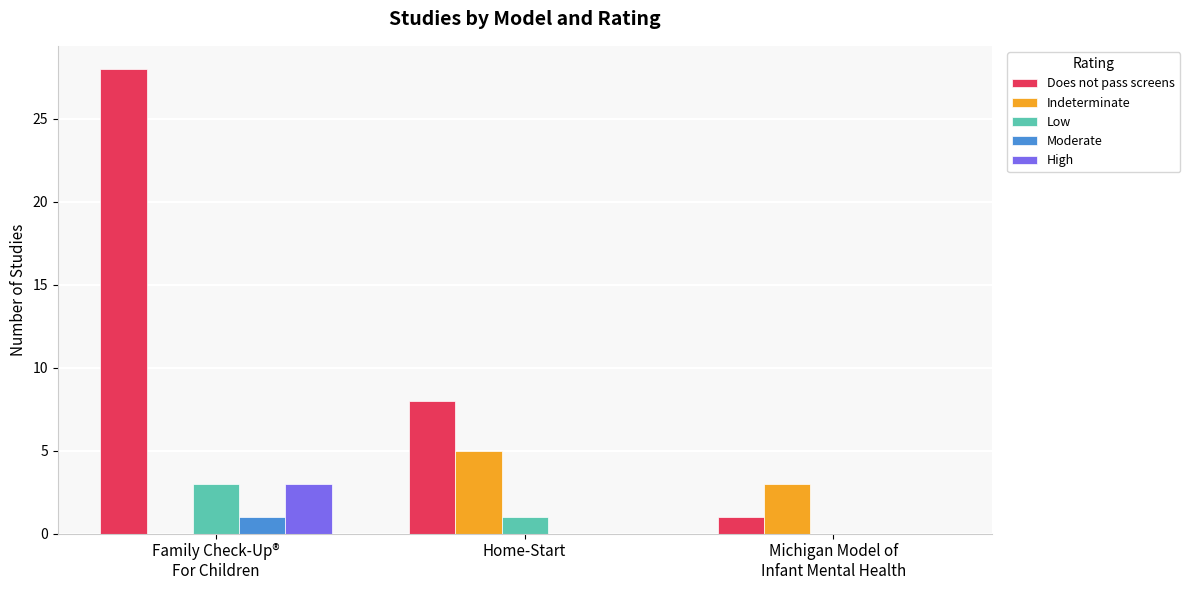

What is the difference between the Low values at Family Check-Up®
For Children and Home-Start?

2